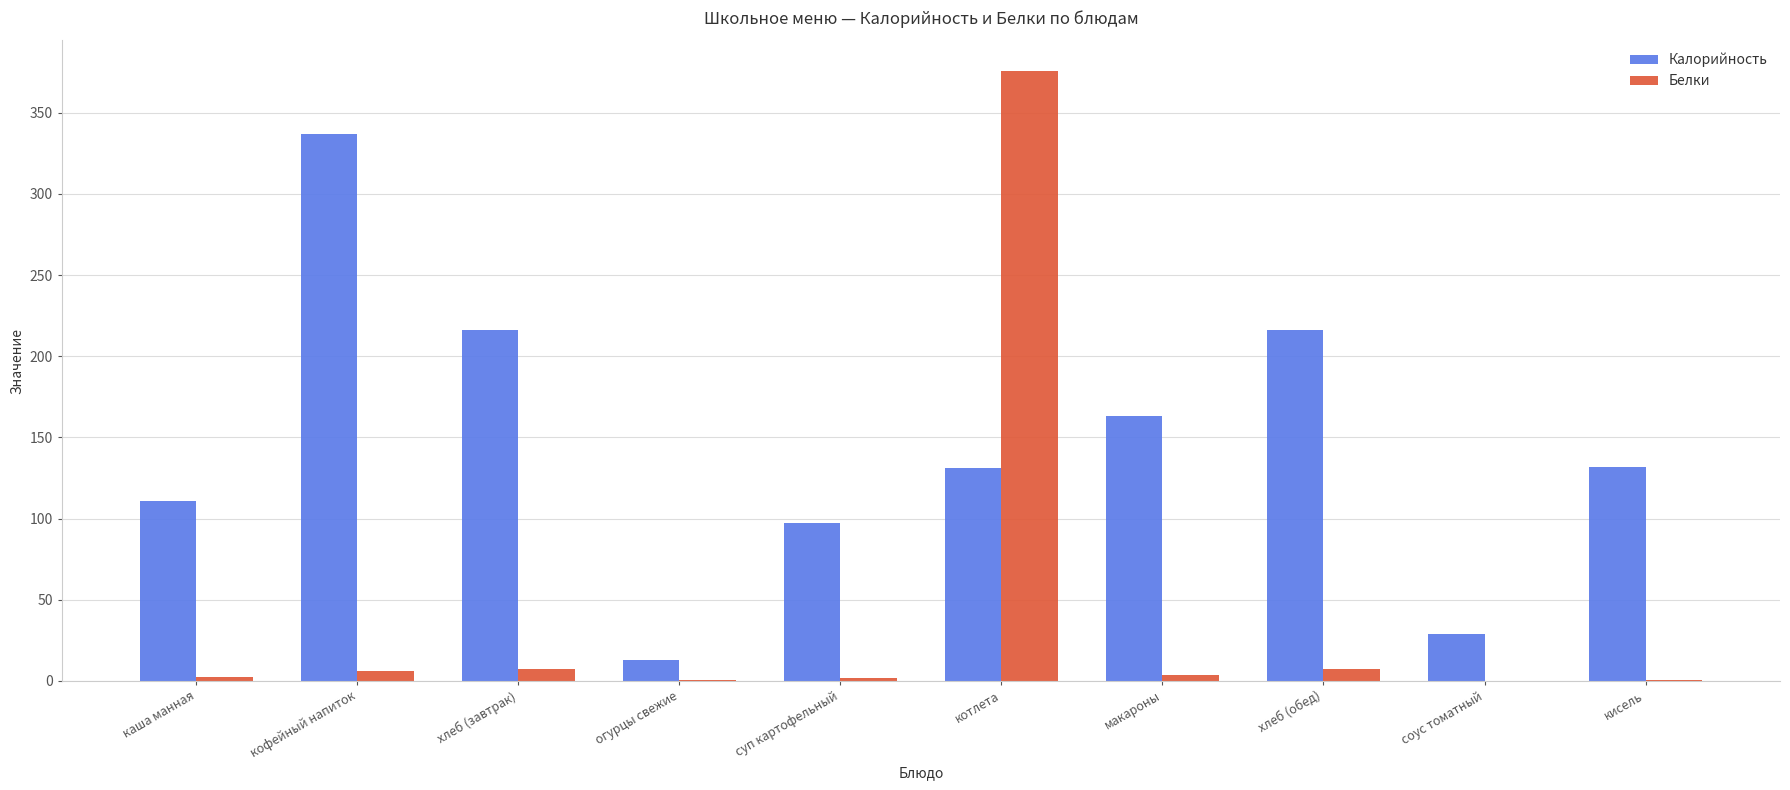

True or false: Калорийность has a value of 186.6 at котлета.

False